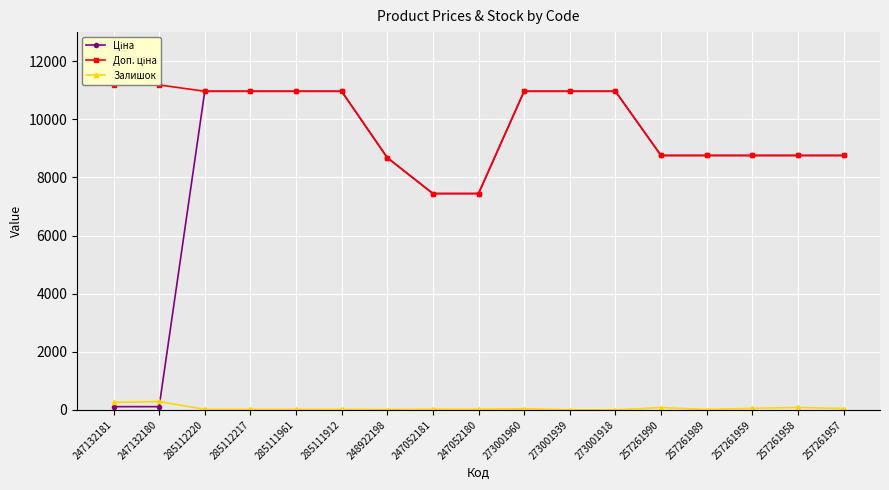

Between 257261957 and 247052181, which is larger?

257261957